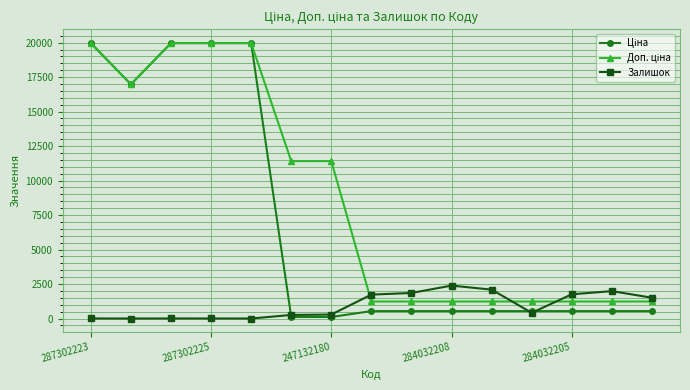

True or false: Залишок has more than 1 interior local peaks.

True